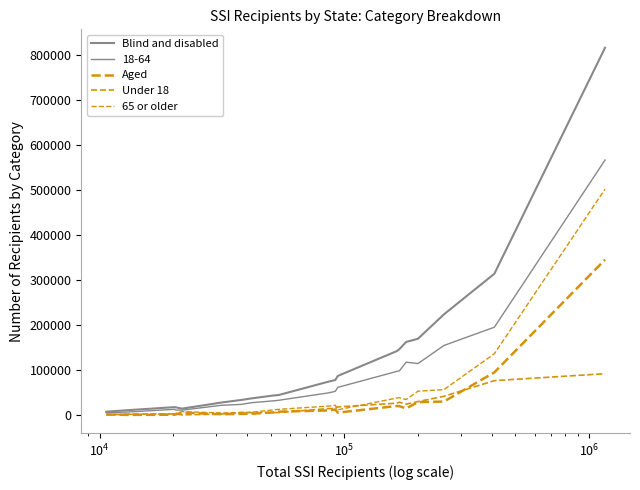

Does the chart display data point markers on the line(s)?

No